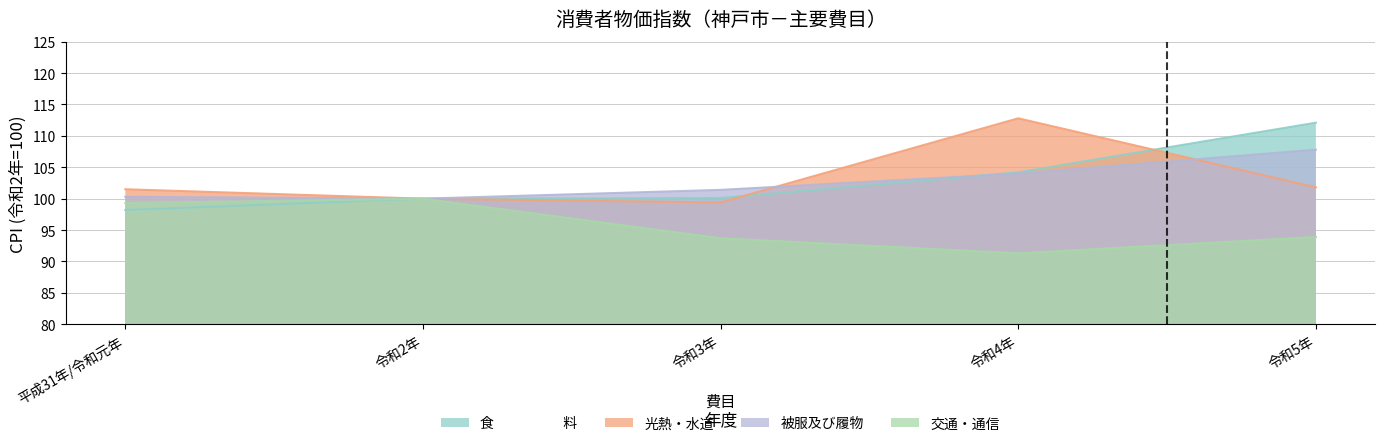

Which series has the largest range (max minus min)?

食　　　　　料